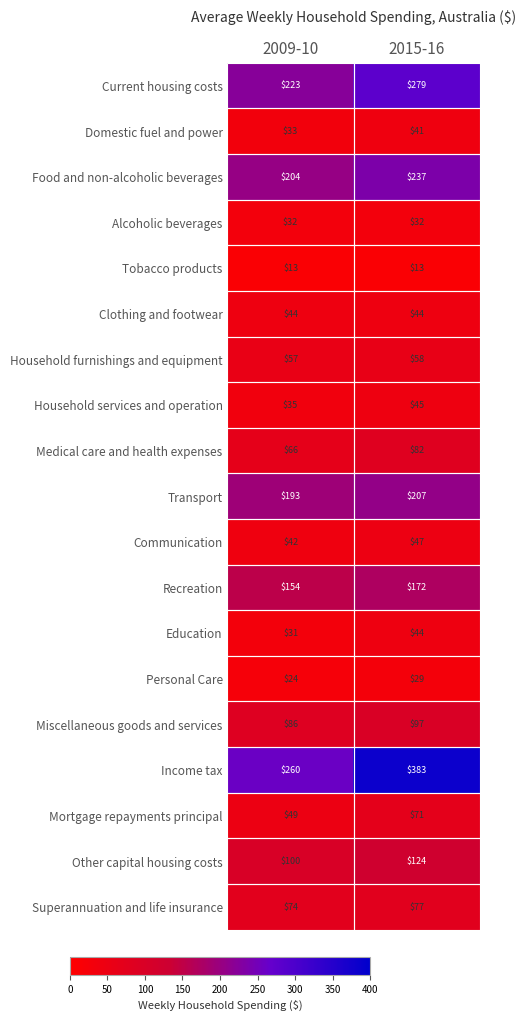

What value does the Transport series have at 2015-16?

207